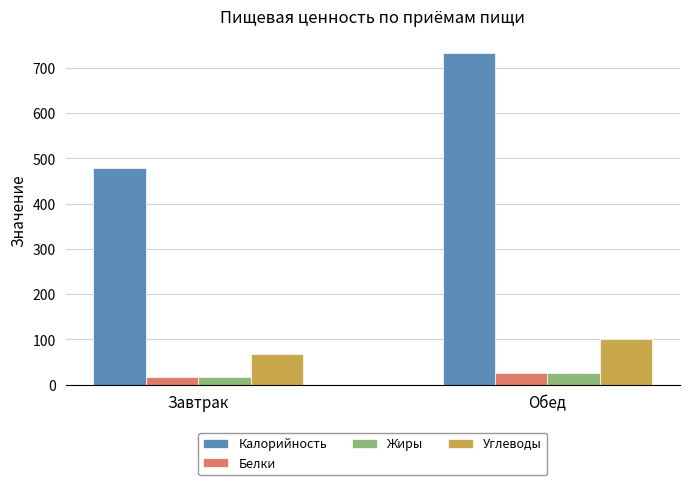

What is the difference between the maximum and minimum values in the Углеводы series?

33.1